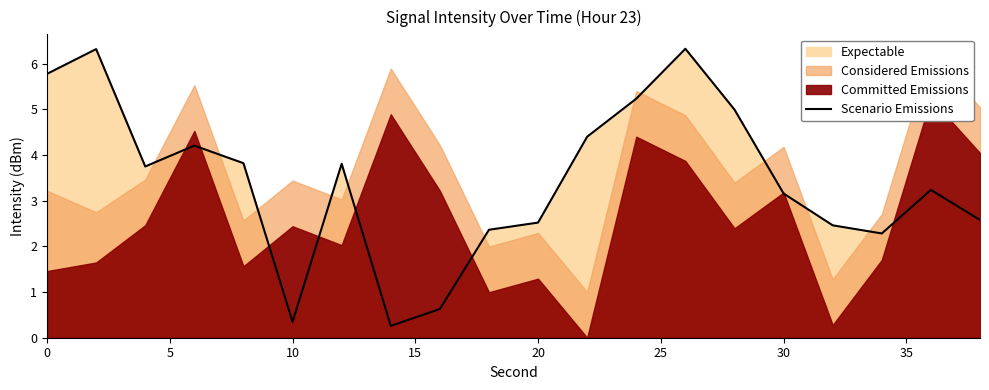

Is it true that Scenario Emissions equals 8.6 at 0?

False